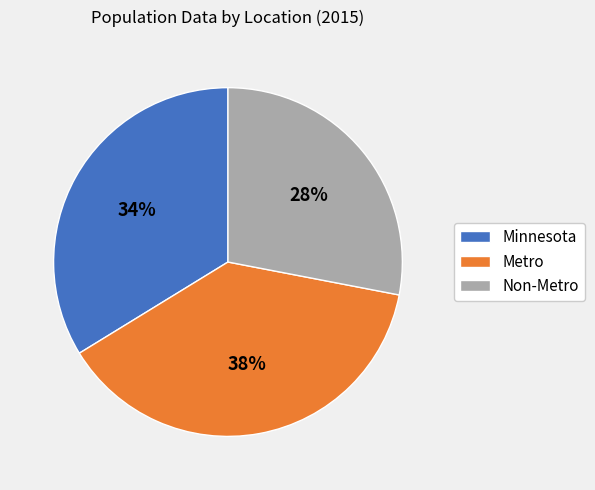

How many segments does this pie chart have?

3